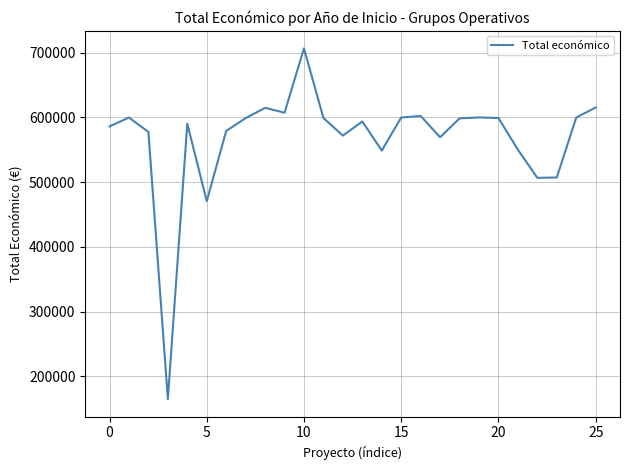

What is the maximum value shown in the chart?

706697.0